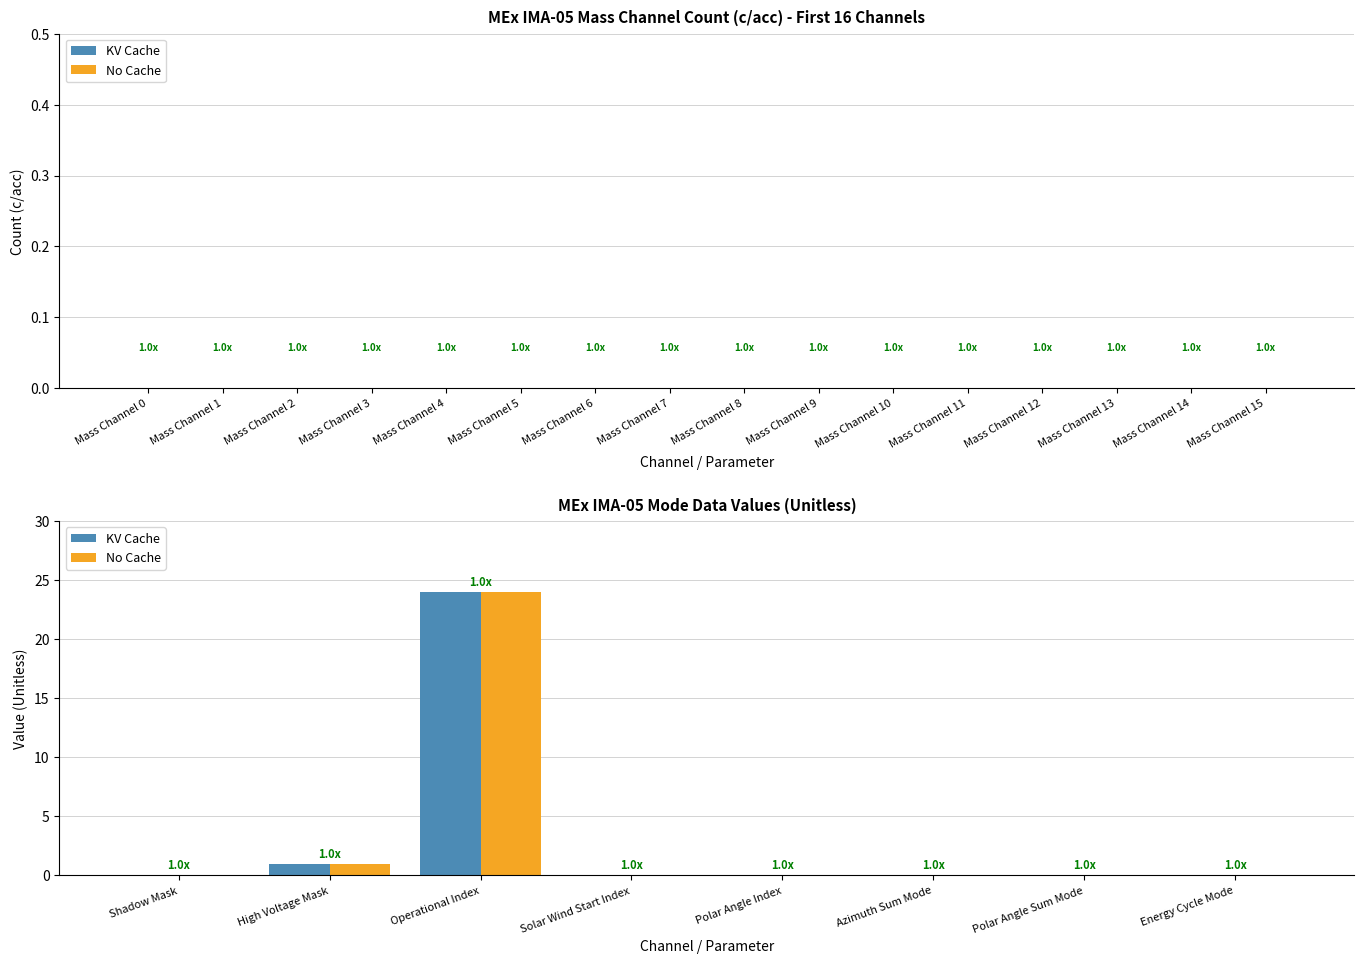

What is the sum of all KV Cache values?

25